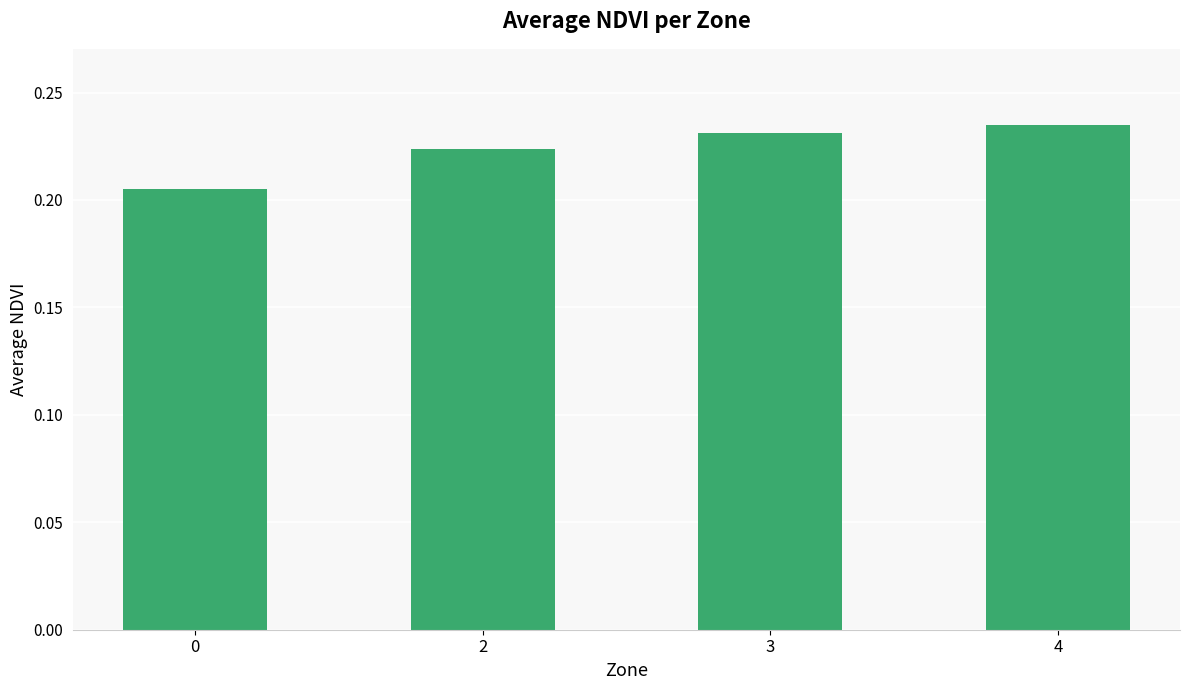

Does the chart contain any negative values?

No